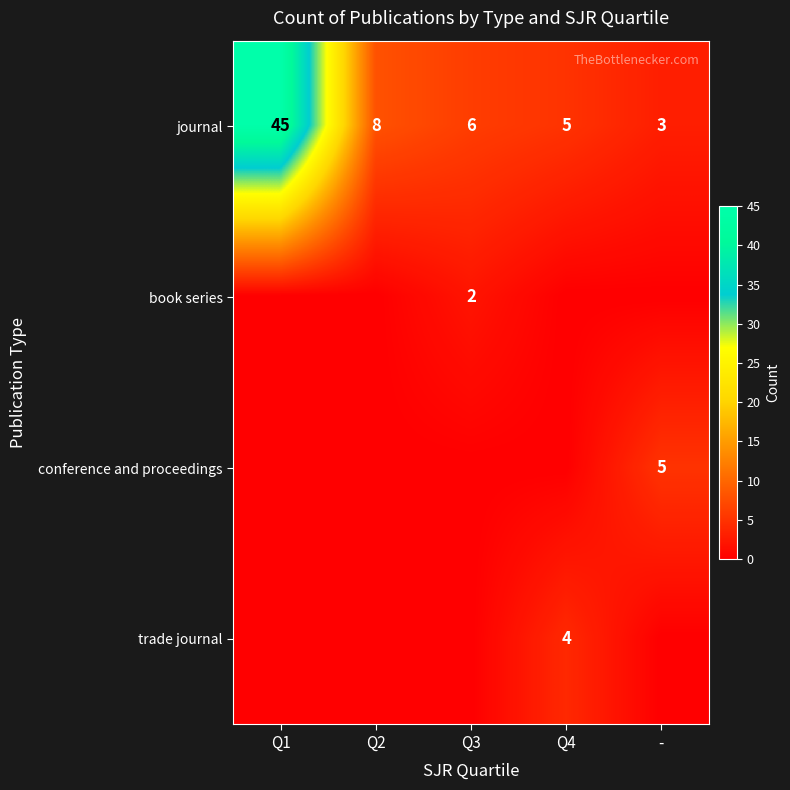

What is the difference between the maximum and minimum values in the journal series?

42